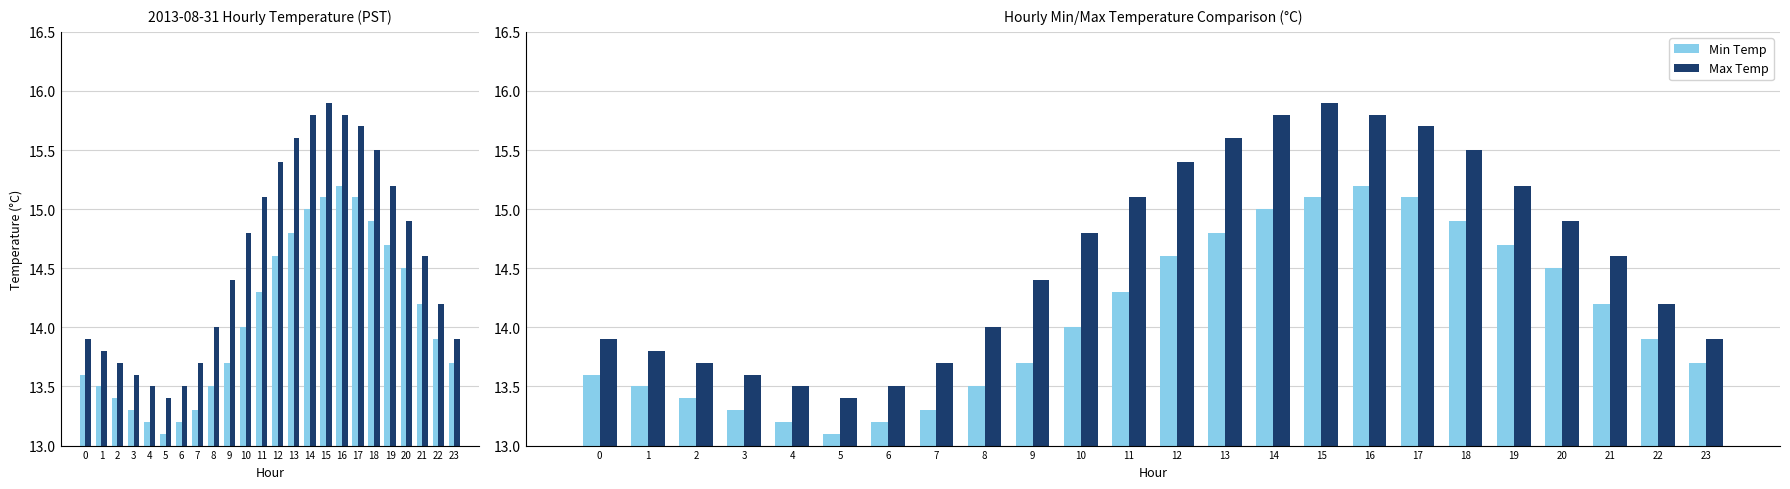

Is it true that Min Temp equals 6.8 at 17?

False